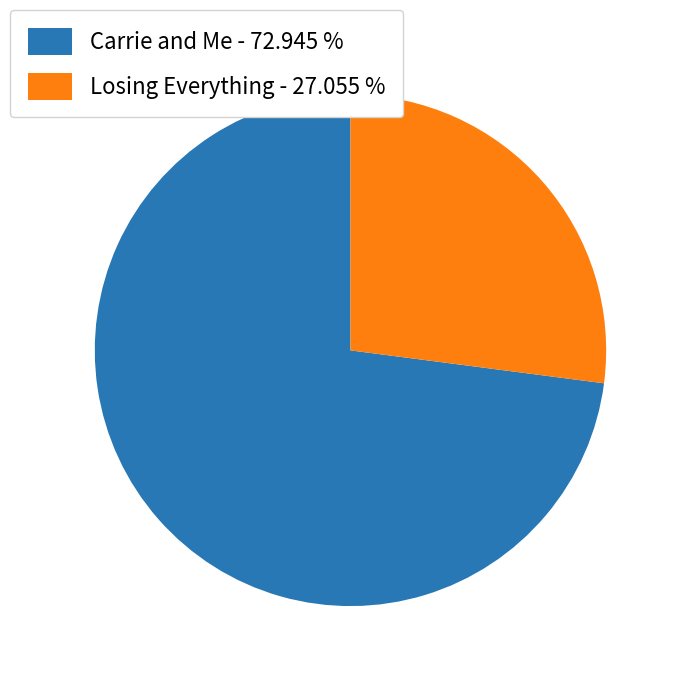

Is it true that Carrie and Me is 73% of the pie?

True